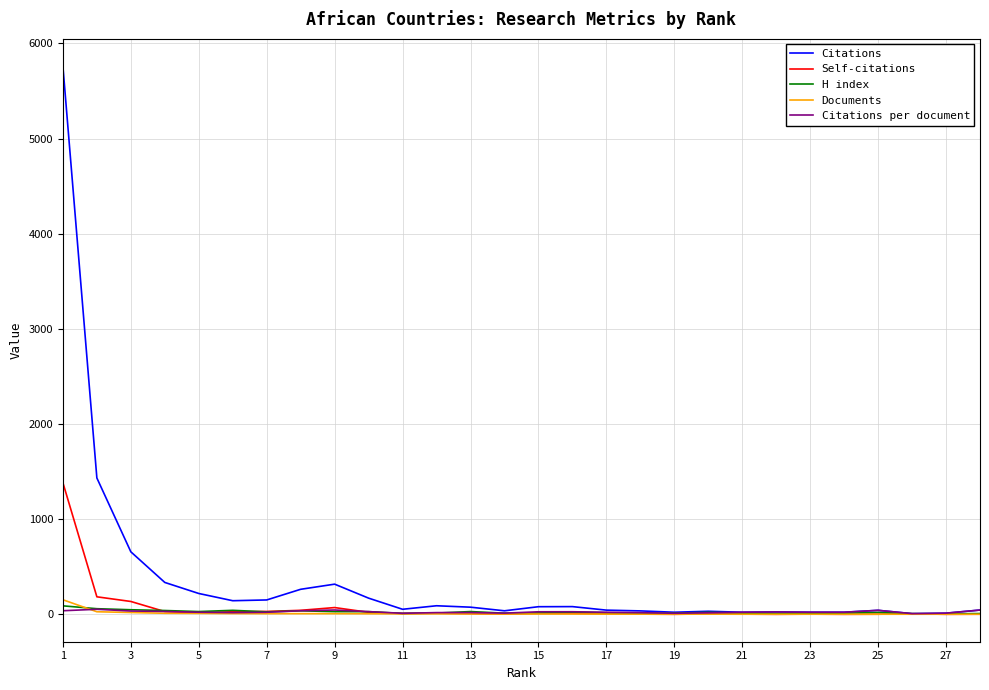

Which series has the largest range (max minus min)?

Citations